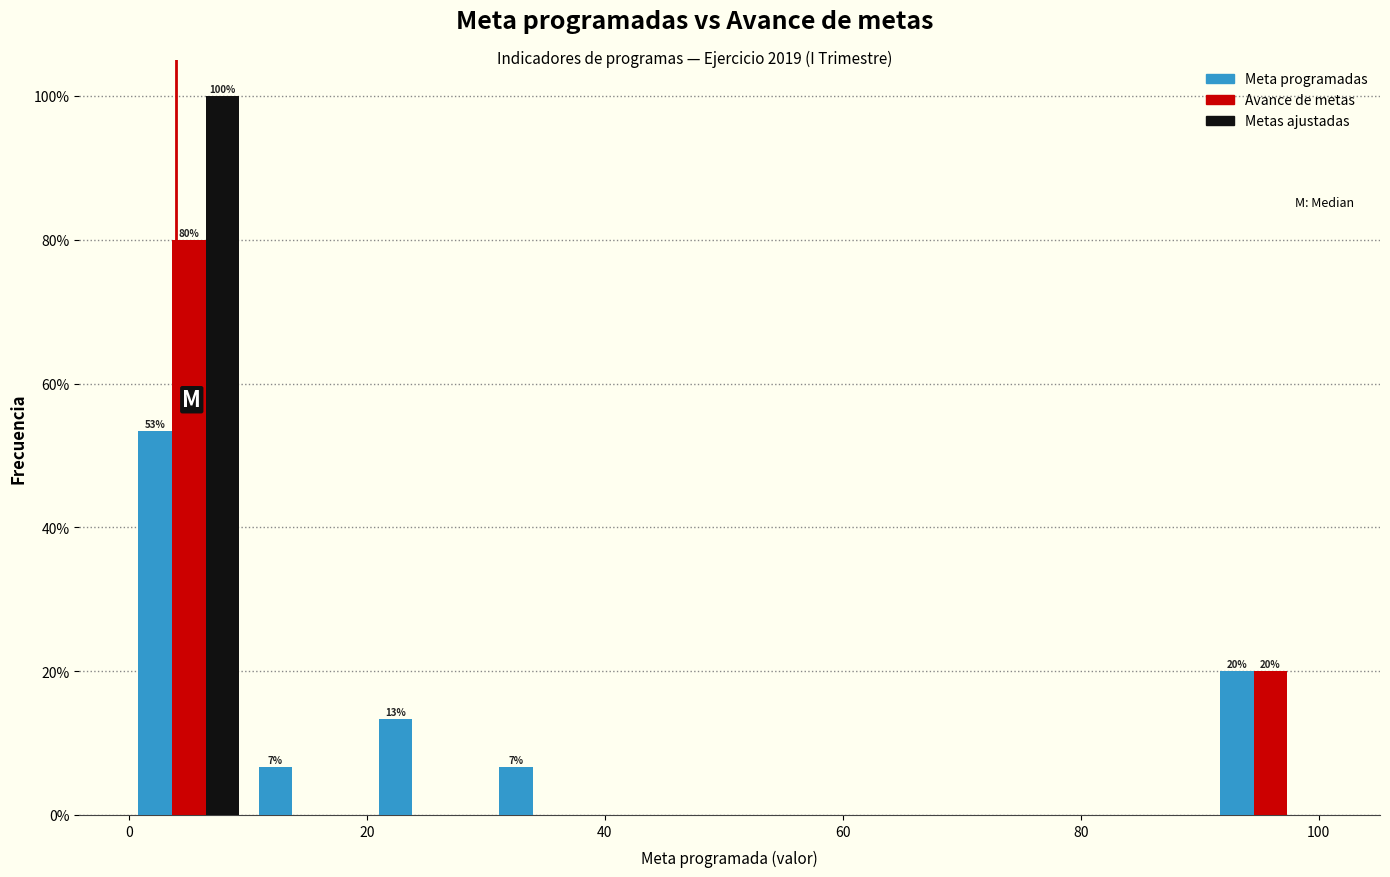

In the Metas ajustadas series, which range on the x-axis has the tallest bar?

0 to 10